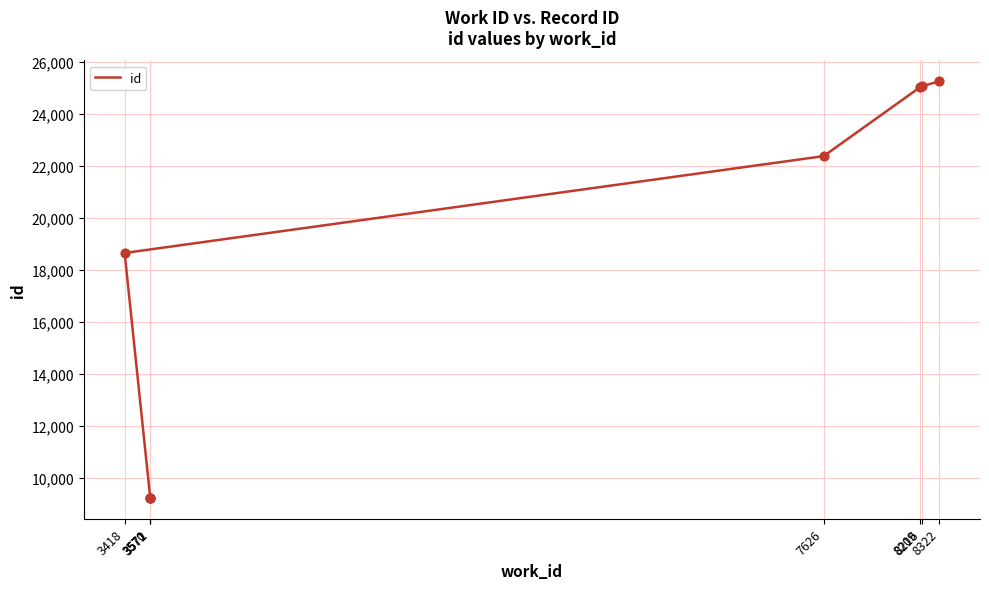

Which has a higher value, 8322 or 3570?

8322